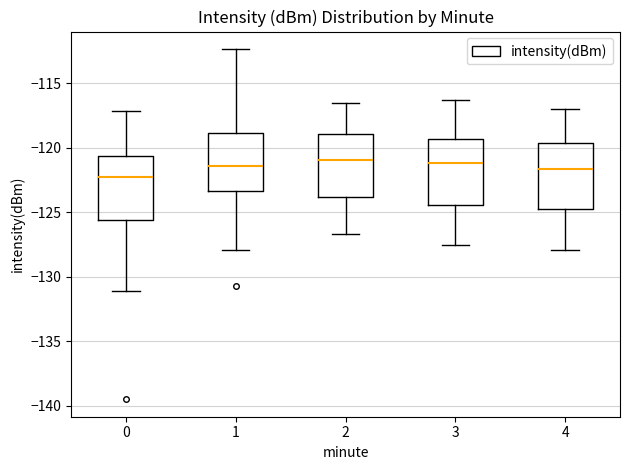

Reading left to right, transcribe this box plot: for each box, give where its median line is, the range the box spans, and where its two whiskers end, as read against the y-axis. The values are not printed on the chart, so give them approximately, as read against the axis.

0: median -122.5, box -125.5 to -120.5, whiskers -131.0 to -117.0
1: median -121.5, box -123.5 to -119.0, whiskers -128.0 to -112.5
2: median -121.0, box -124.0 to -119.0, whiskers -126.5 to -116.5
3: median -121.0, box -124.5 to -119.5, whiskers -127.5 to -116.5
4: median -121.5, box -125.0 to -119.5, whiskers -128.0 to -117.0